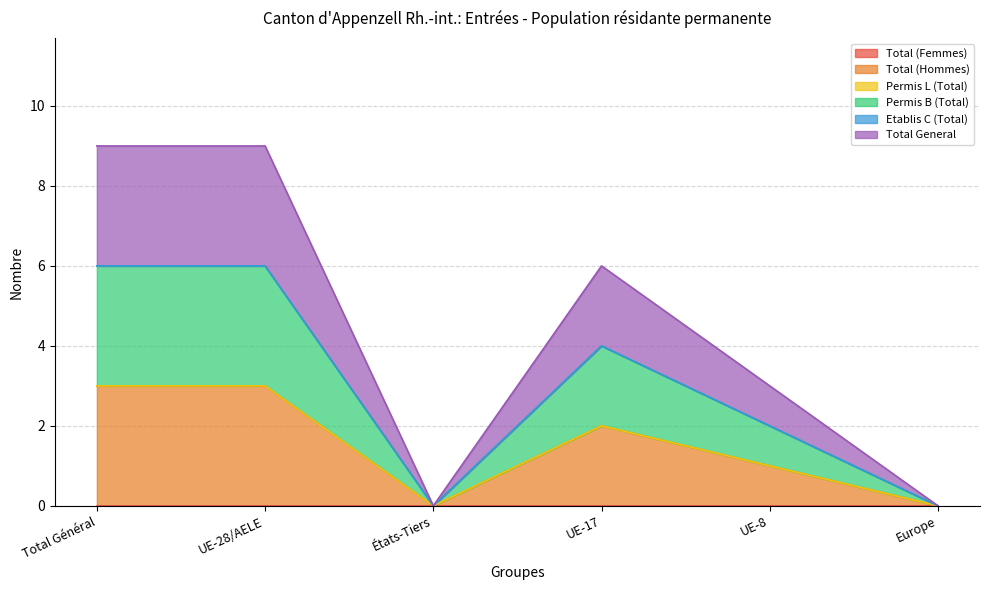

Is it true that Total General equals 7 at UE-17?

False